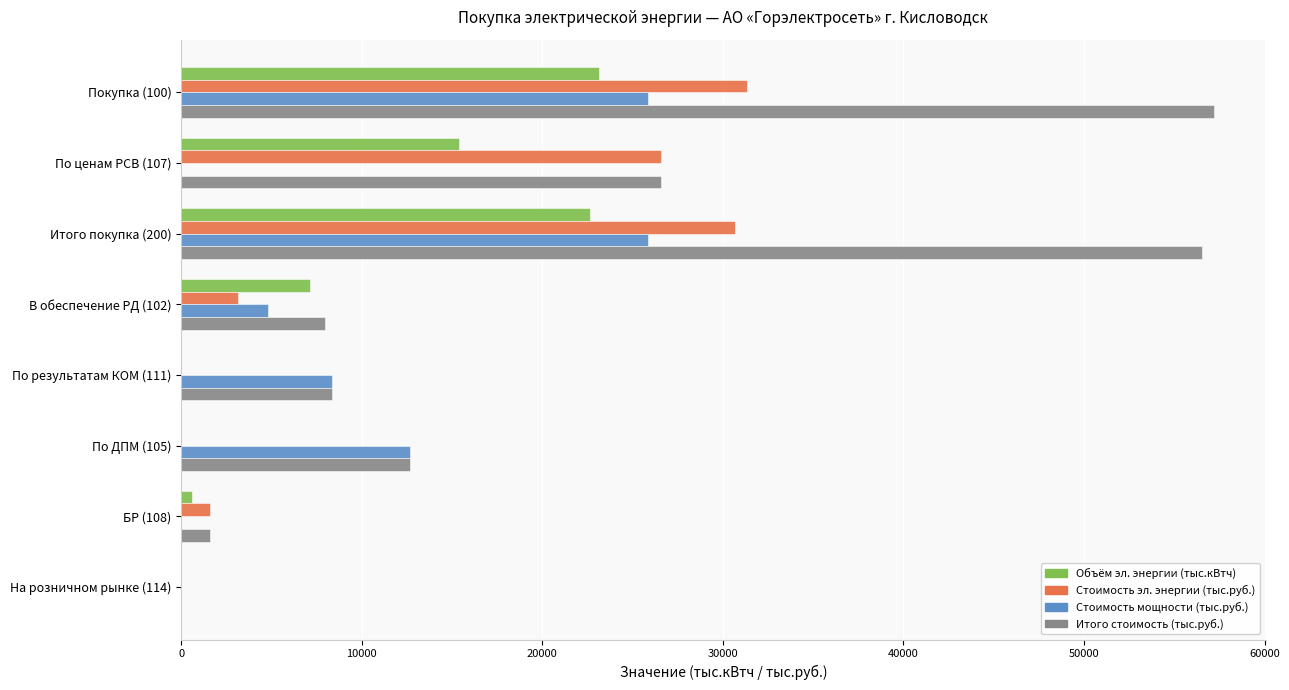

The value of Стоимость мощности (тыс.руб.) at В обеспечение РД (102) is 4802.0. True or false?

True